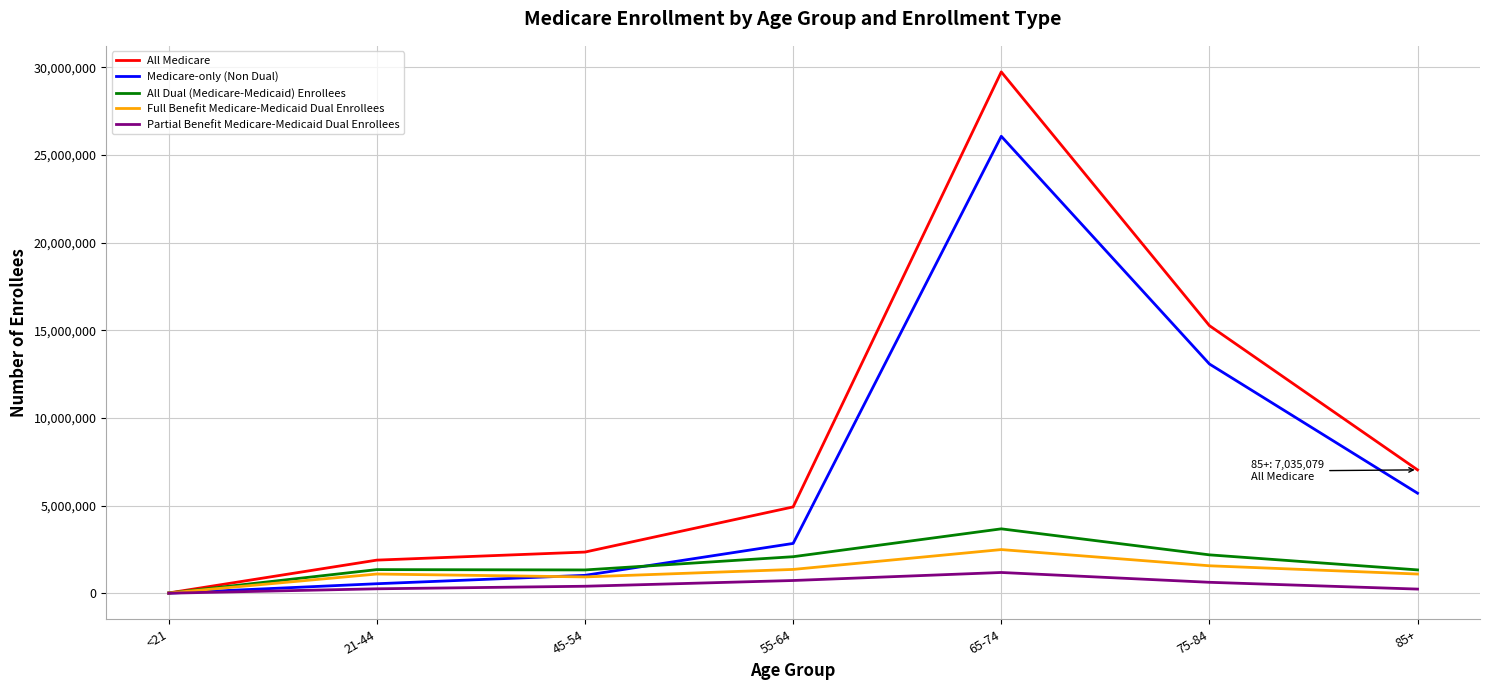

What is the highest value of the Partial Benefit Medicare-Medicaid Dual Enrollees series?

1182708